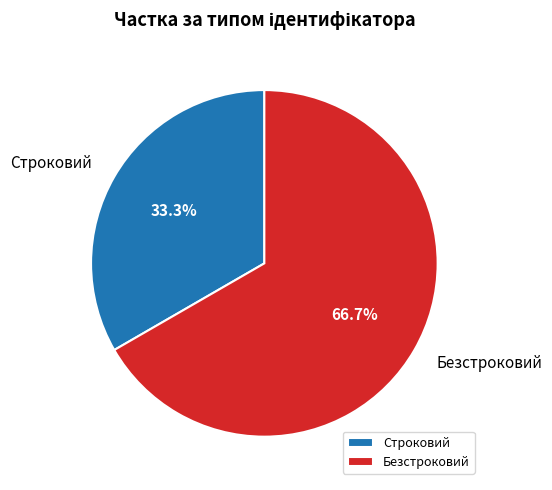

Does any single category account for the majority?

Yes